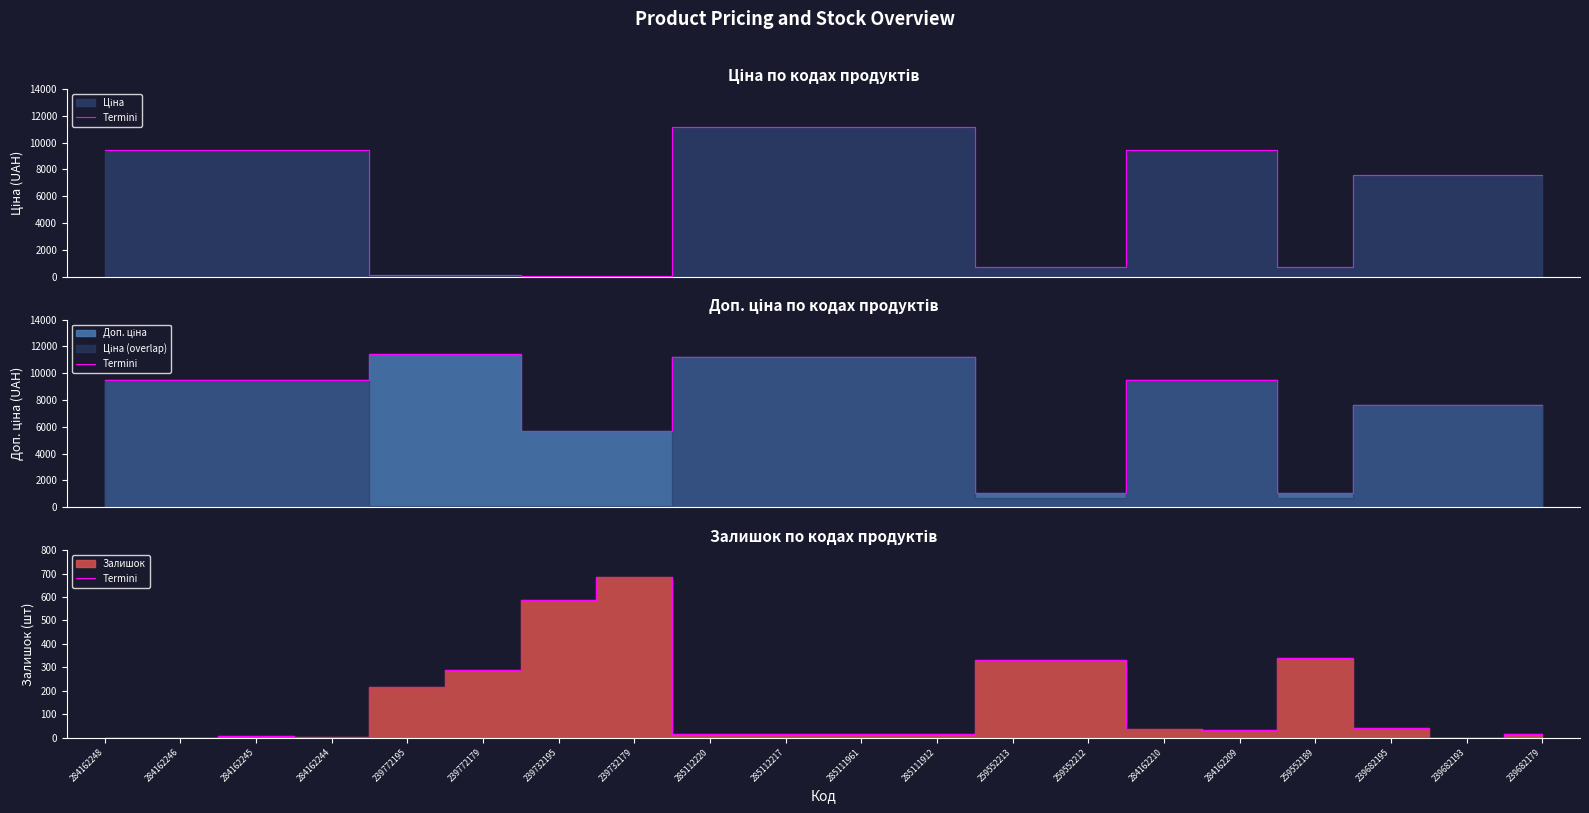

What is the label of the 17th point from the right?

284162244